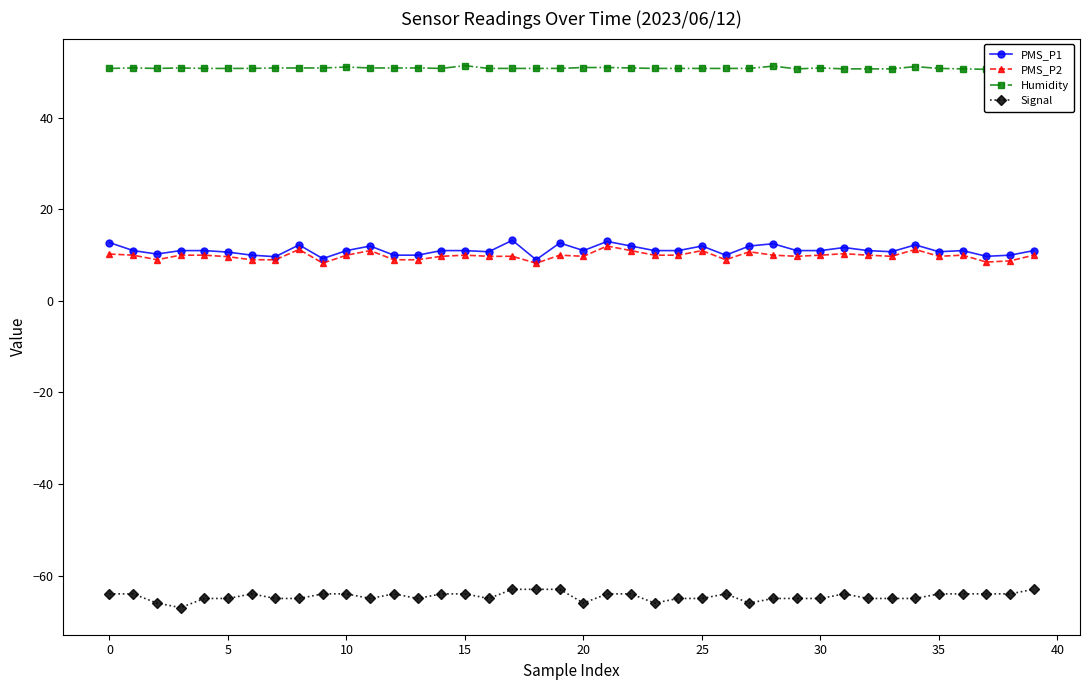

True or false: PMS_P2 has a value of 17.5 at 35.

False